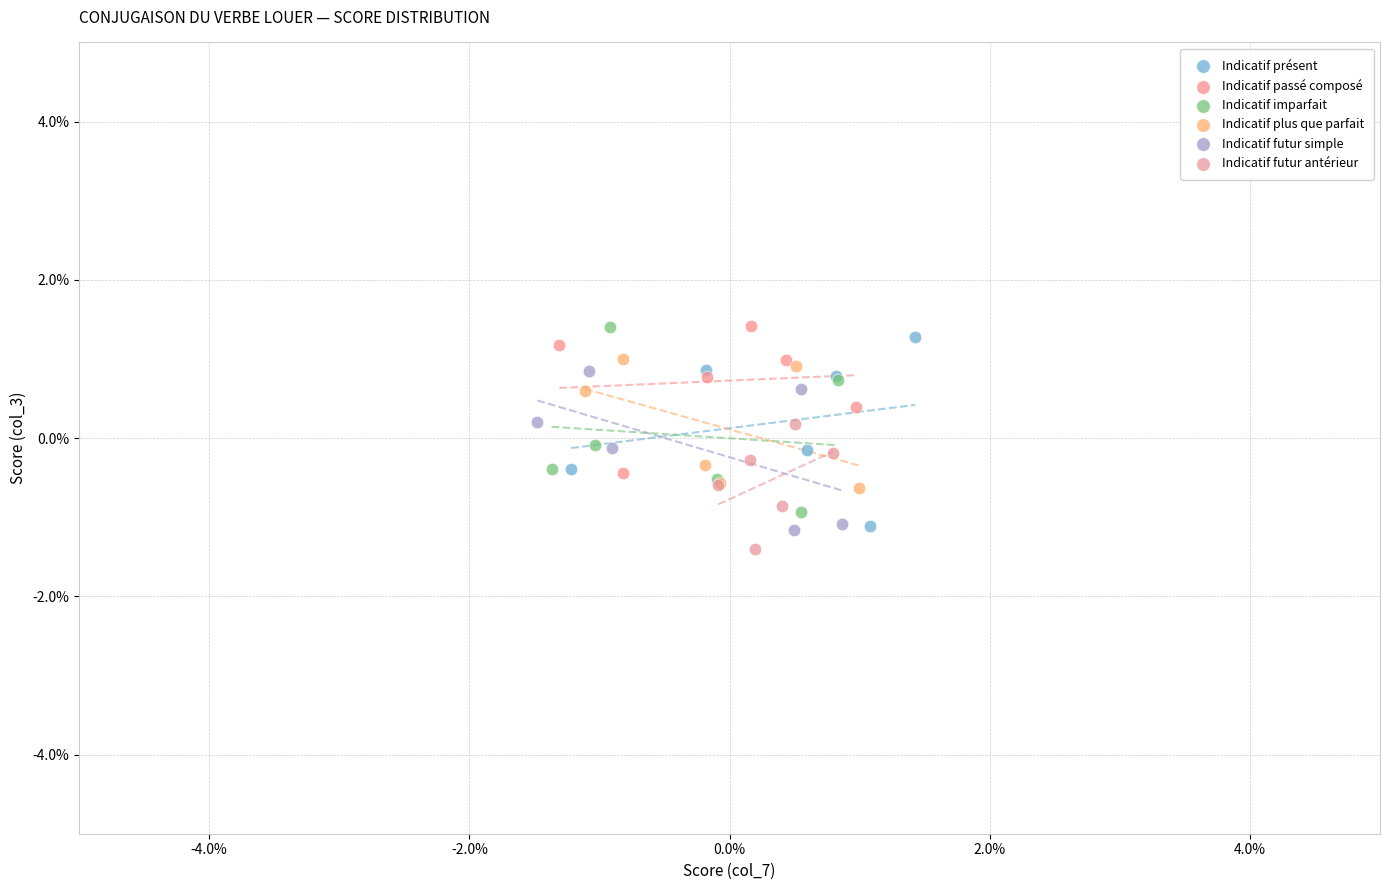

What are all the series names shown in the legend?

Indicatif présent, Indicatif passé composé, Indicatif imparfait, Indicatif plus que parfait, Indicatif futur simple, Indicatif futur antérieur